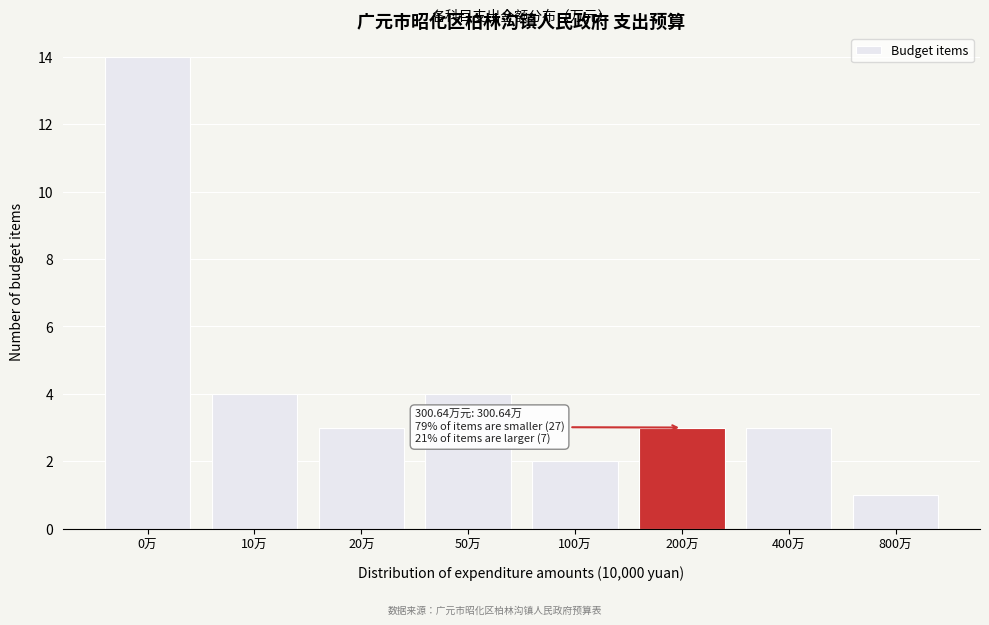

Reading right to left, list all the values displayed in this chart.

1	3	3	2	4	3	4	14